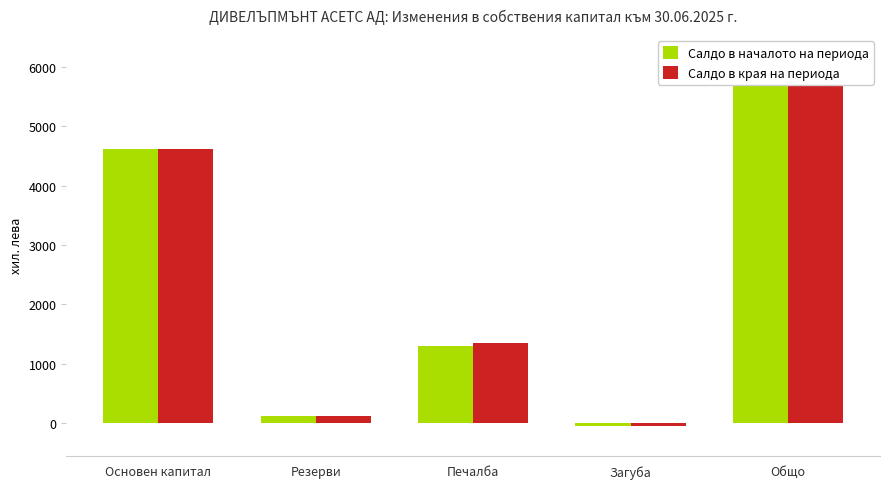

True or false: Салдо в края на периода has a value of 6035 at Общо.

True